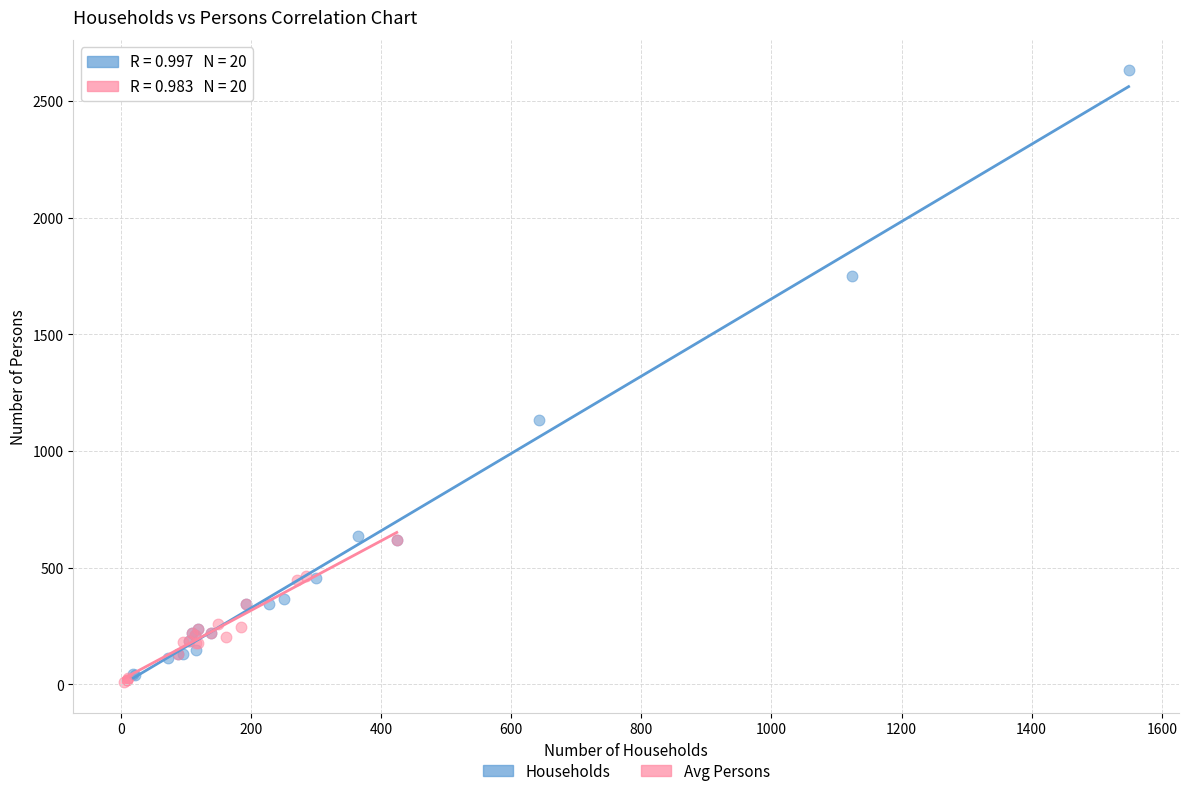

What are all the series names shown in the legend?

Households, Avg Persons